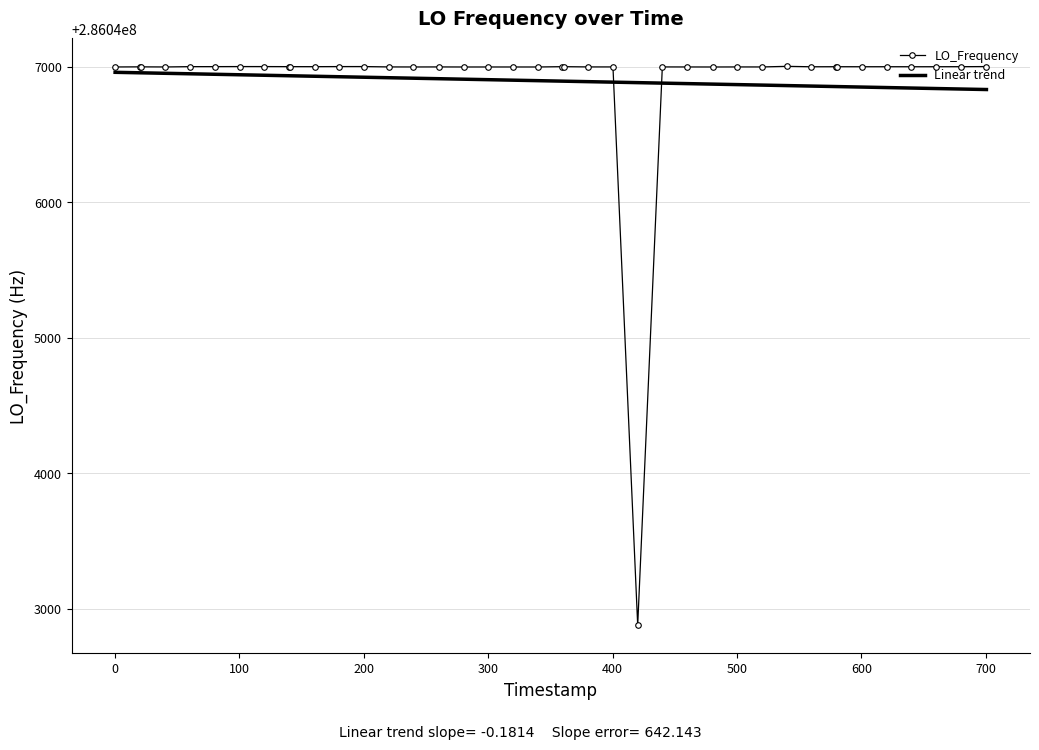

Which series has the largest range (max minus min)?

LO_Frequency